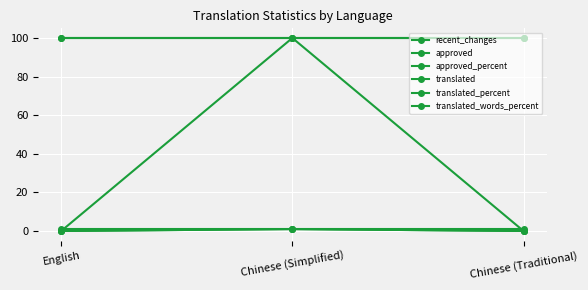

Does the chart display data point markers on the line(s)?

Yes